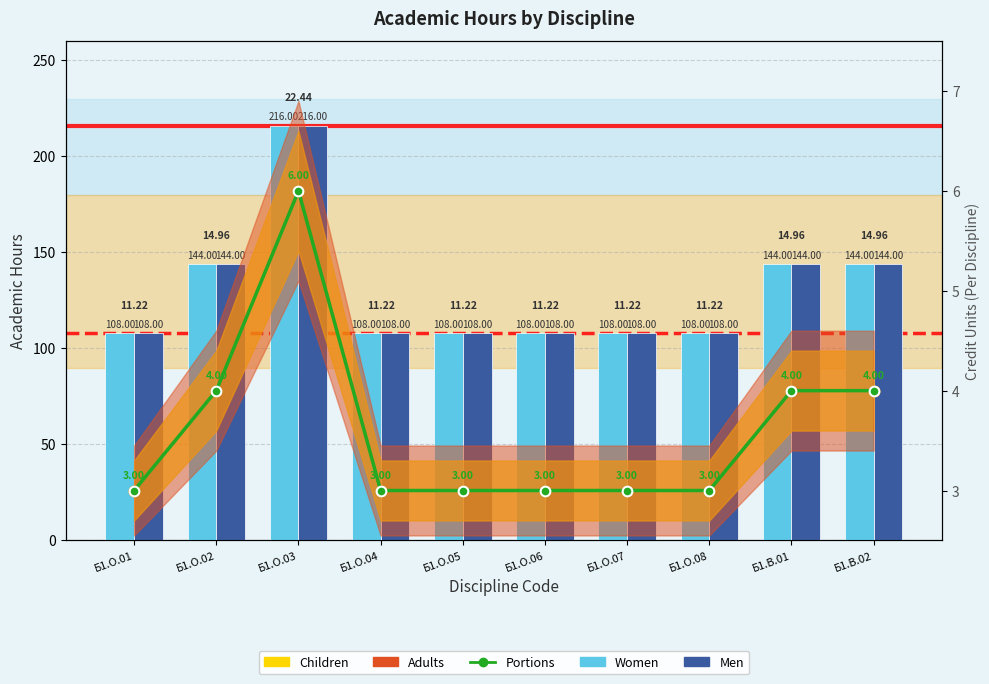

Which series has the widest spread of Y values?

Women